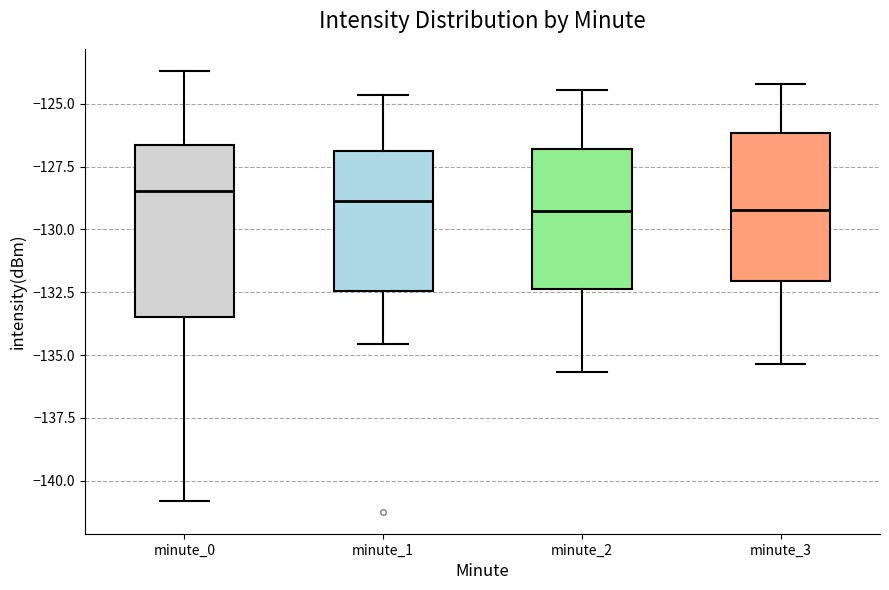

Where does the upper whisker of the box for minute_0 end on the y-axis? The values are not printed on the chart, so give them approximately, as read against the axis.

-123.5